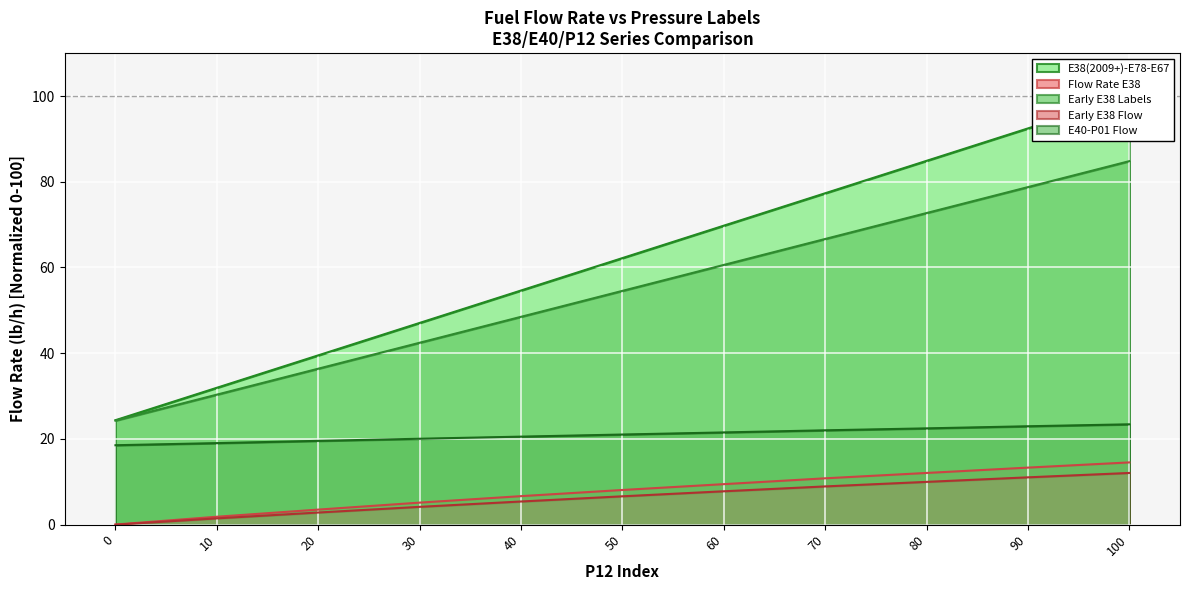

What is the highest value of the Flow Rate E38 series?

14.5